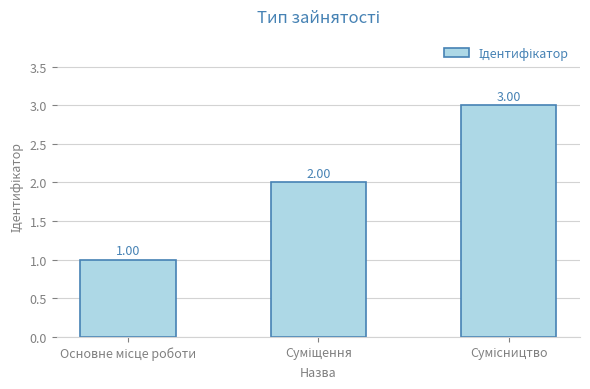

What is the label of the 3rd bar from the left?

Сумісництво